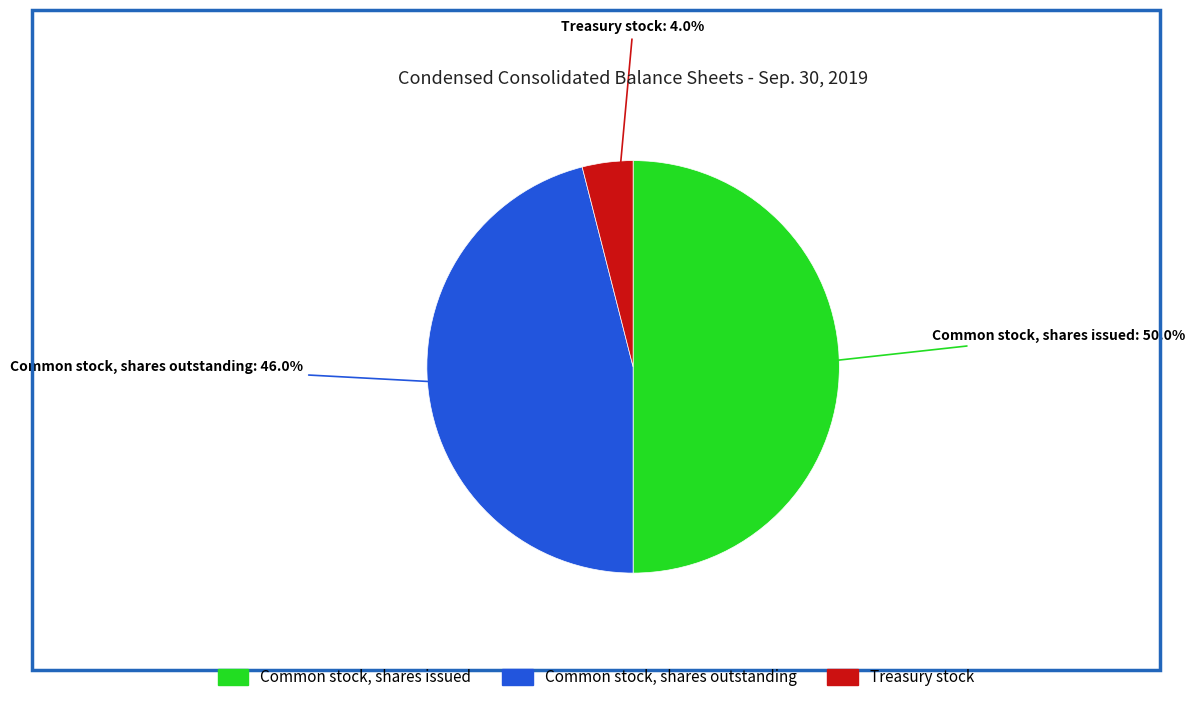

What is the largest slice in the pie chart?

Common stock, shares issued